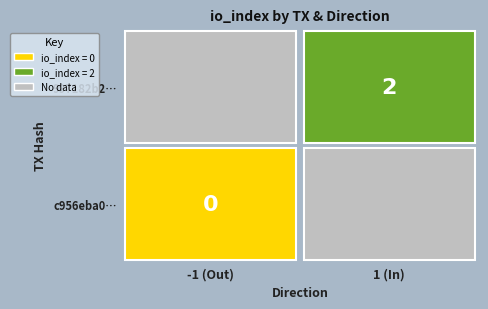

Which series has the largest range (max minus min)?

c956eba0271f7bde33a94bf9945f63d724da791